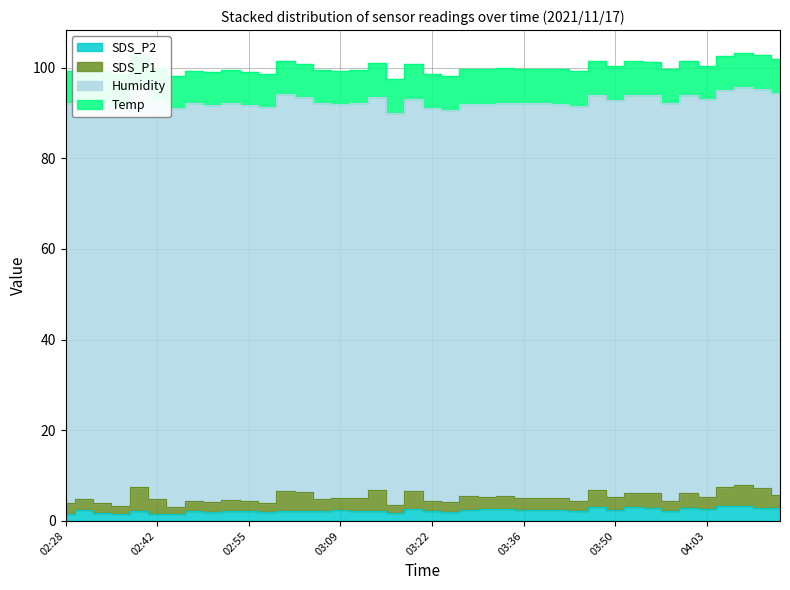

True or false: SDS_P1 and Humidity intersect in this chart.

False